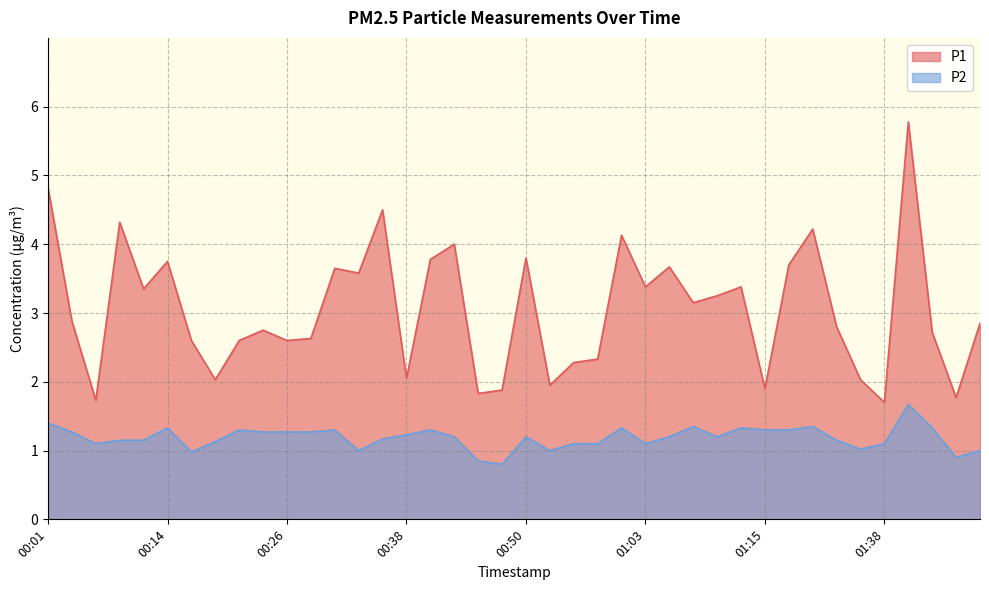

Does the chart display data point markers on the line(s)?

No